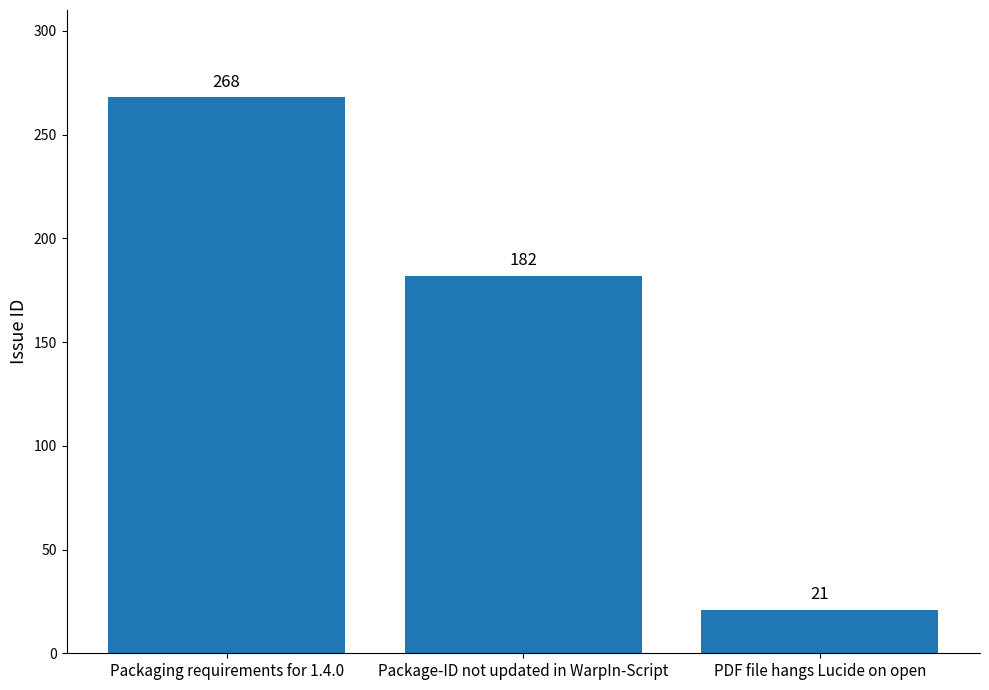

What is the ratio of the value at Packaging requirements for 1.4.0 to the value at Package-ID not updated in WarpIn-Script?

1.5